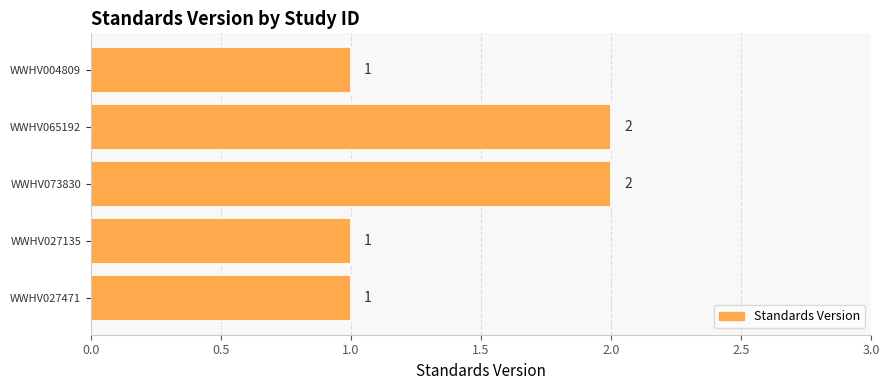

What is the maximum value shown in the chart?

2